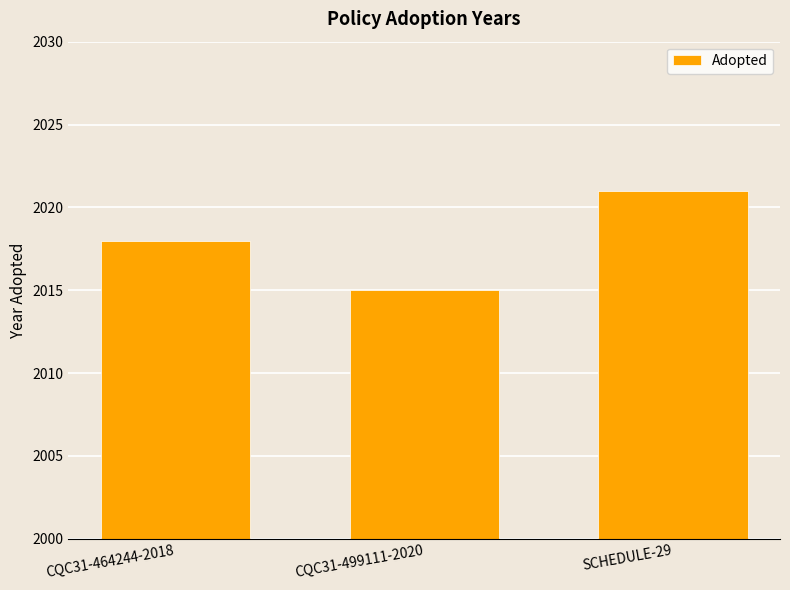

What is the minimum value shown in the chart?

2015